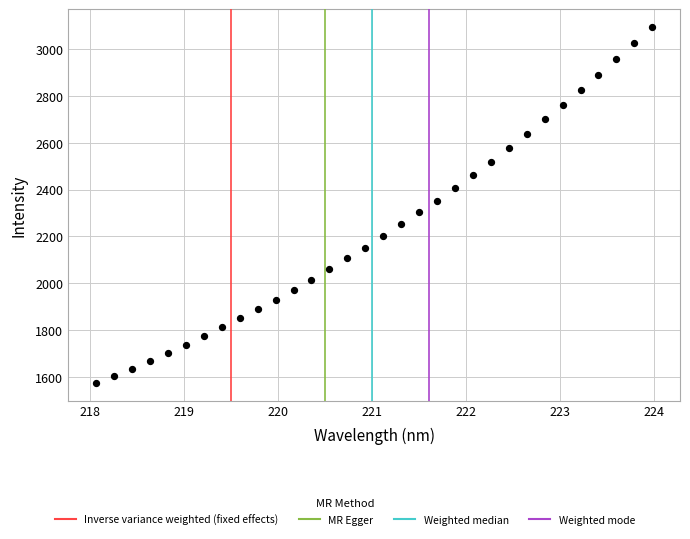

What is the range of Y values (max minus min)?

1521.8